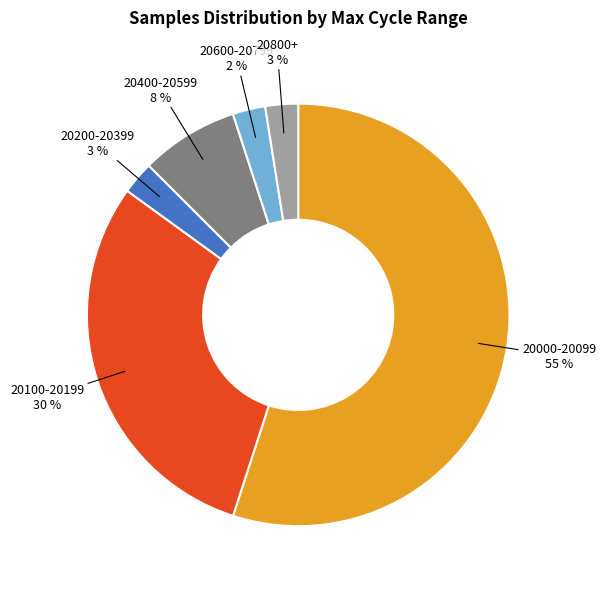

Which slice is the largest?

20000-20099